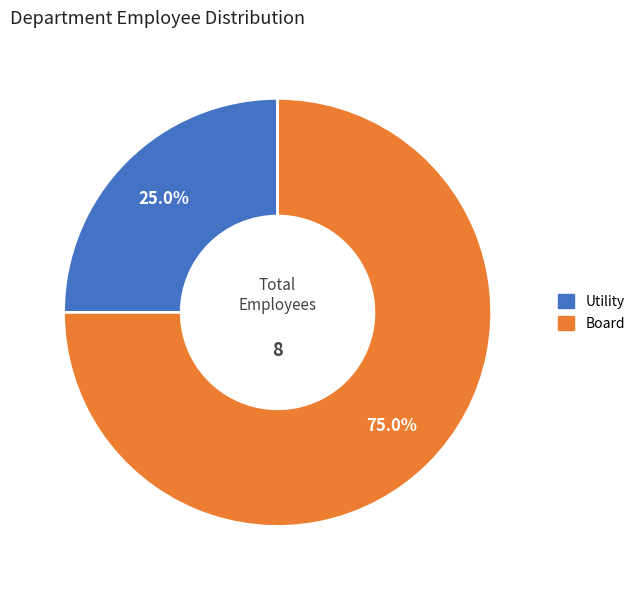

Which category accounts for the majority?

Board